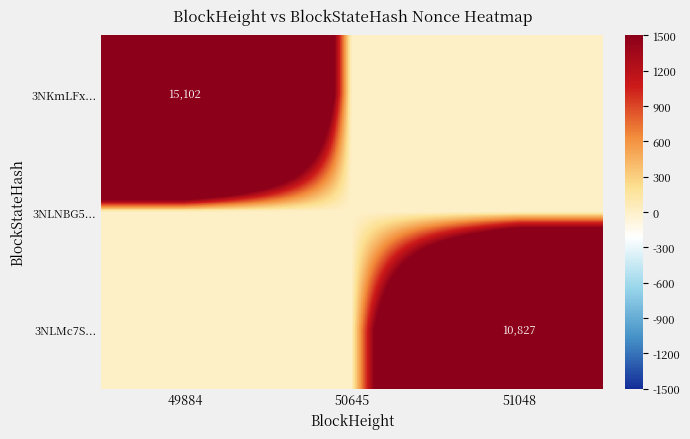

Is it true that 3NKmLFx... equals 15102 at 49884?

True